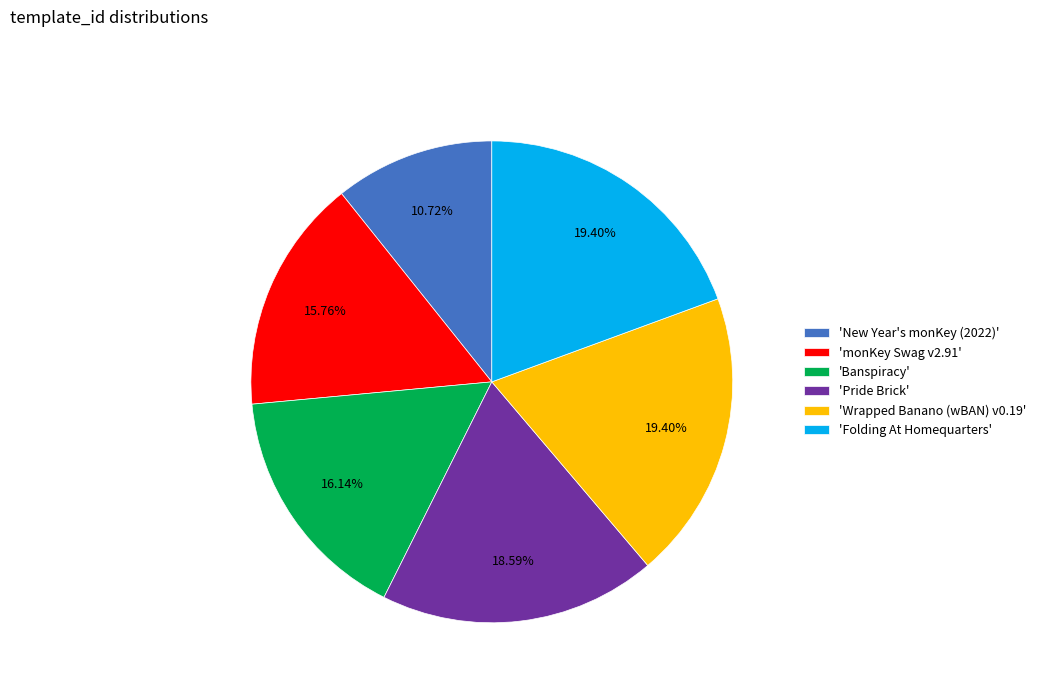

Combined, do 'Pride Brick' and 'Banspiracy' account for over 50%?

No